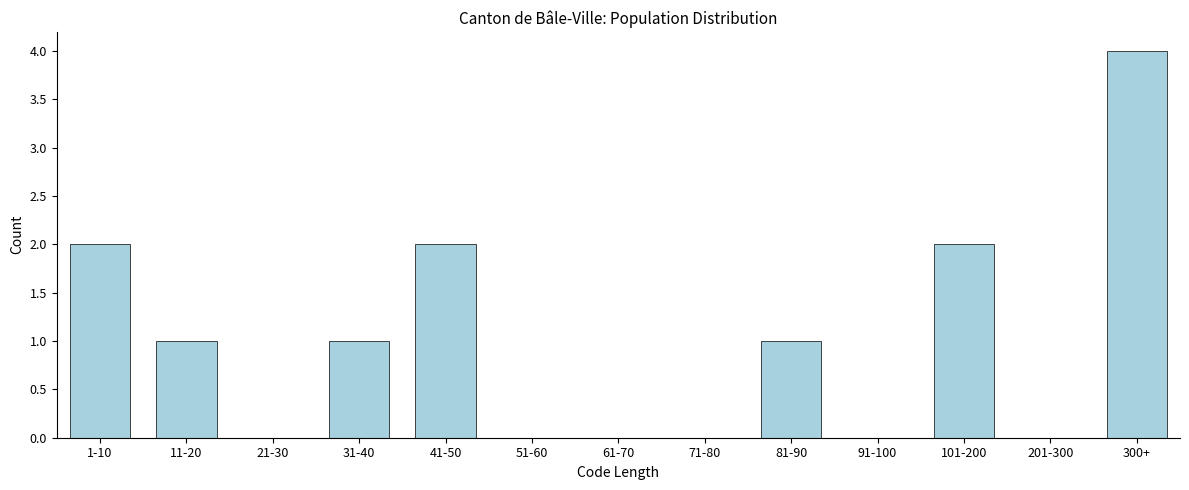

Reading right to left, transcribe all the data shown in this chart.

300+=4	201-300=0	101-200=2	91-100=0	81-90=1	71-80=0	61-70=0	51-60=0	41-50=2	31-40=1	21-30=0	11-20=1	1-10=2